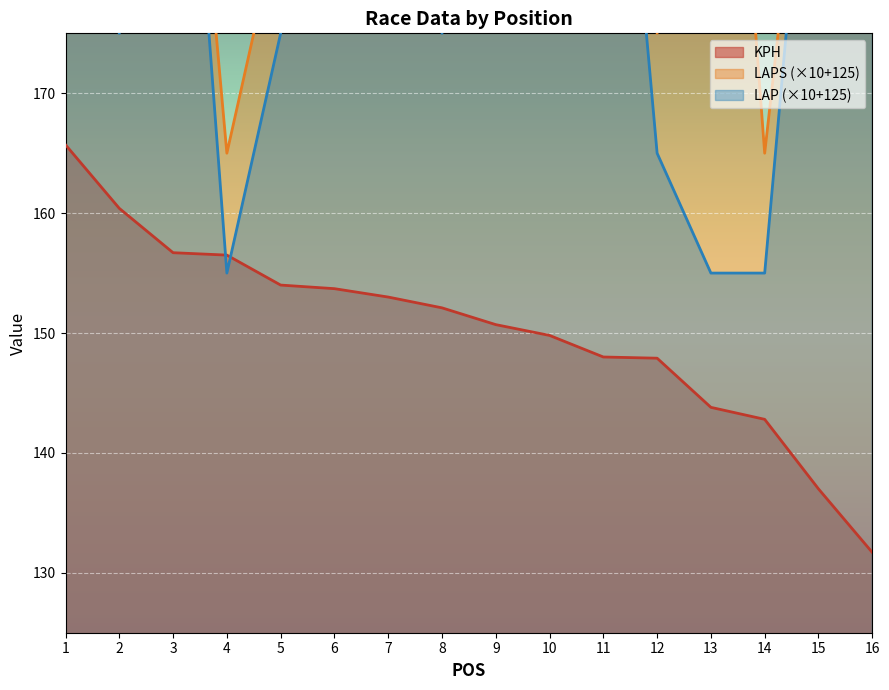

Which series has the widest spread of values?

LAPS